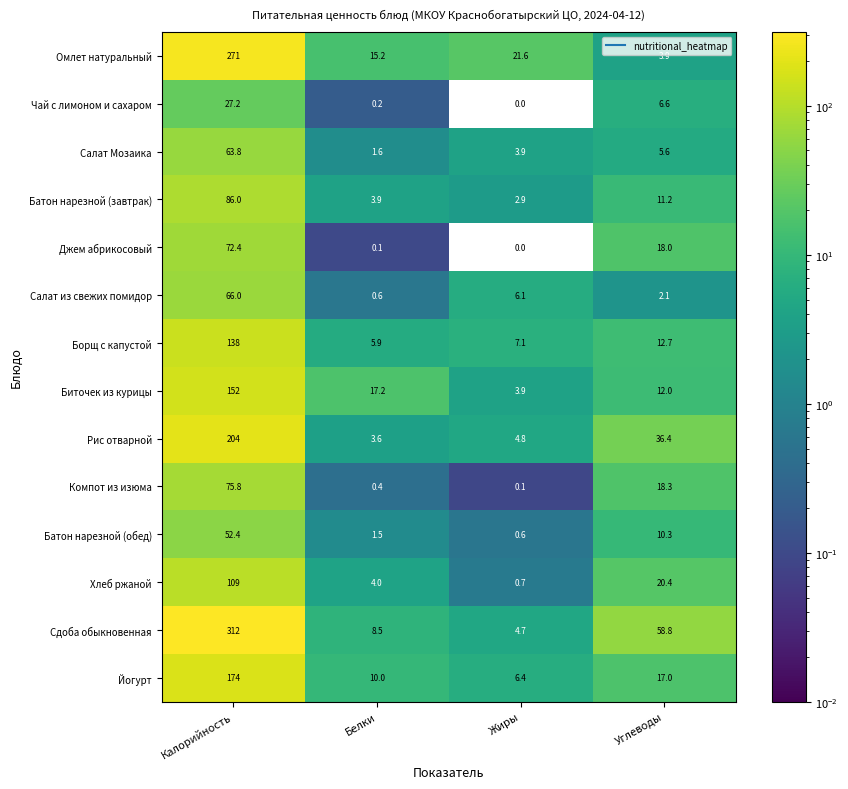

Rank the series by their maximum value, from highest to lowest.

Сдоба обыкновенная, Омлет натуральный, Рис отварной, Йогурт, Биточек из курицы, Борщ с капустой, Хлеб ржаной, Батон нарезной (завтрак), Компот из изюма, Джем абрикосовый, Салат из свежих помидор, Салат Мозаика, Батон нарезной (обед), Чай с лимоном и сахаром